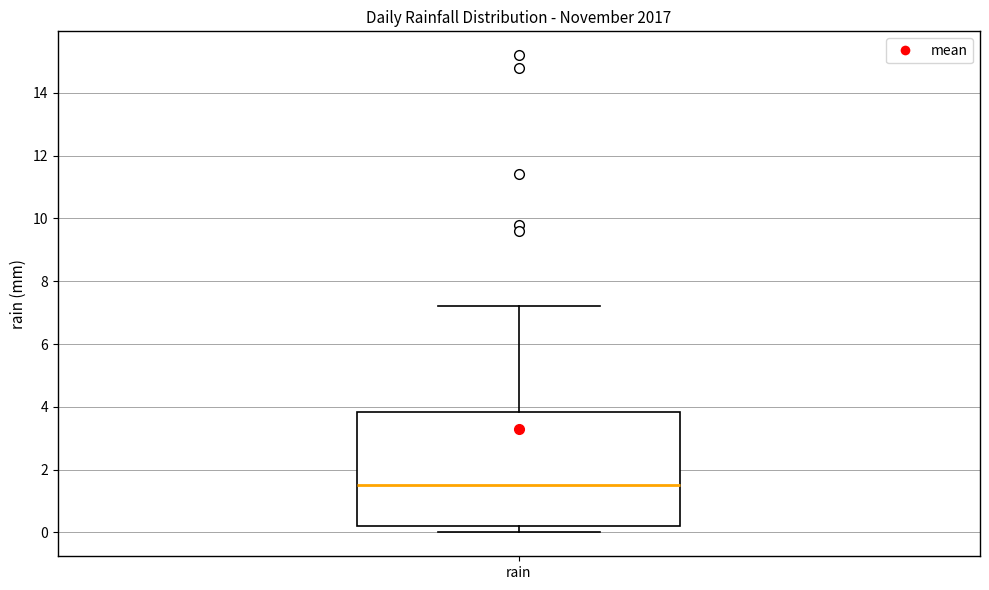

Where is the upper edge of the box for rain on the y-axis? The values are not printed on the chart, so give them approximately, as read against the axis.

3.8